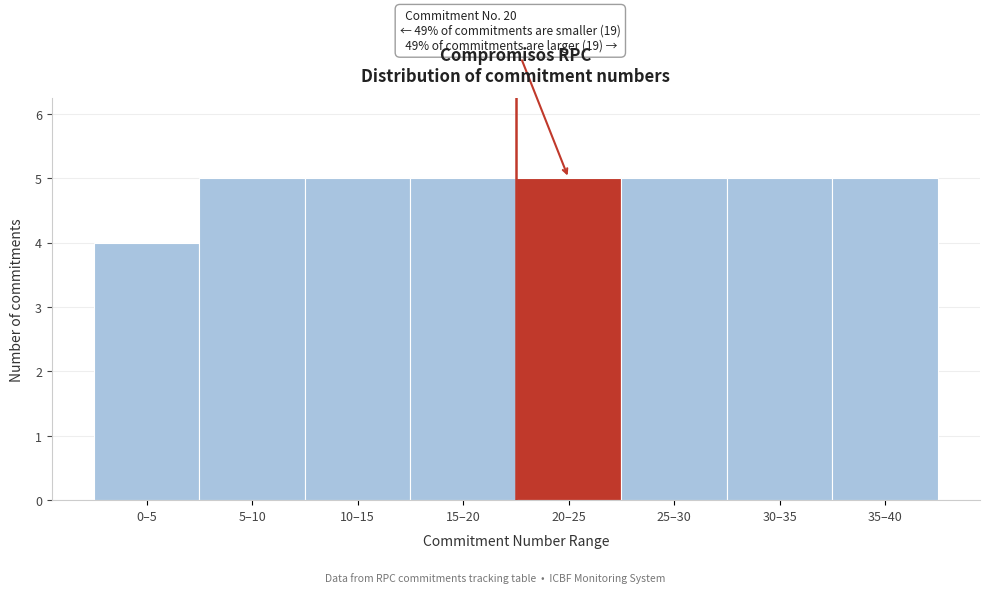

Reading right to left, transcribe all the data shown in this chart.

5	5	5	5	5	5	5	4